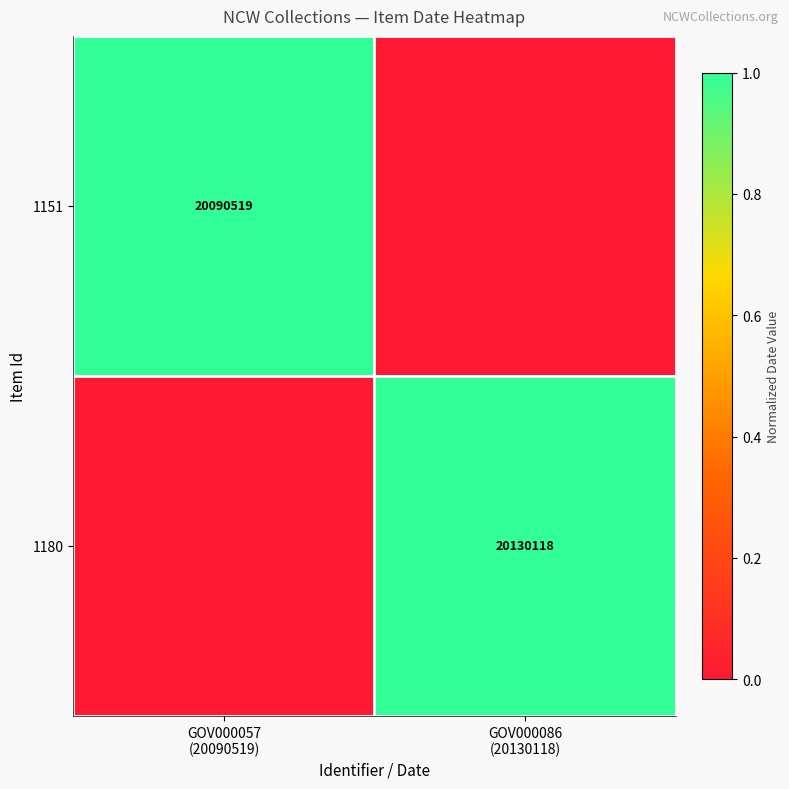

What is the sum of the 1180 values at GOV000086 (20130118) and GOV000057 (20090519)?

1.0